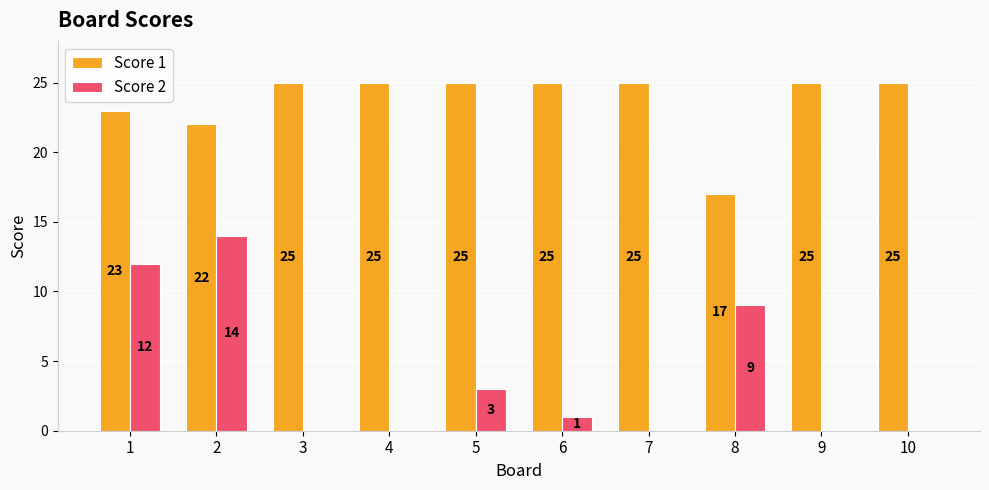

Reading left to right, transcribe all the data shown in this chart.

Score 1: 1=23	2=22	3=25	4=25	5=25	6=25	7=25	8=17	9=25	10=25
Score 2: 1=12	2=14	3=0	4=0	5=3	6=1	7=0	8=9	9=0	10=0